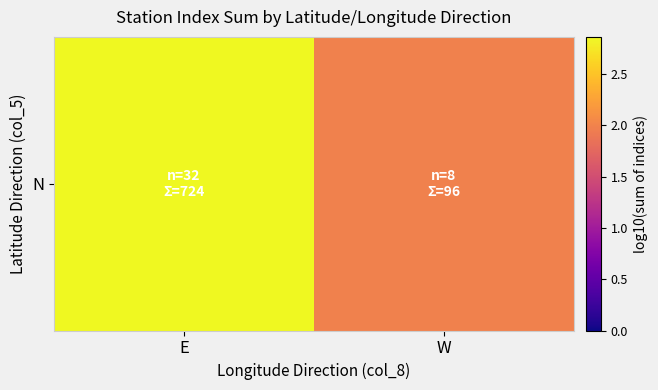

What is the difference between the values at E and W?

0.9